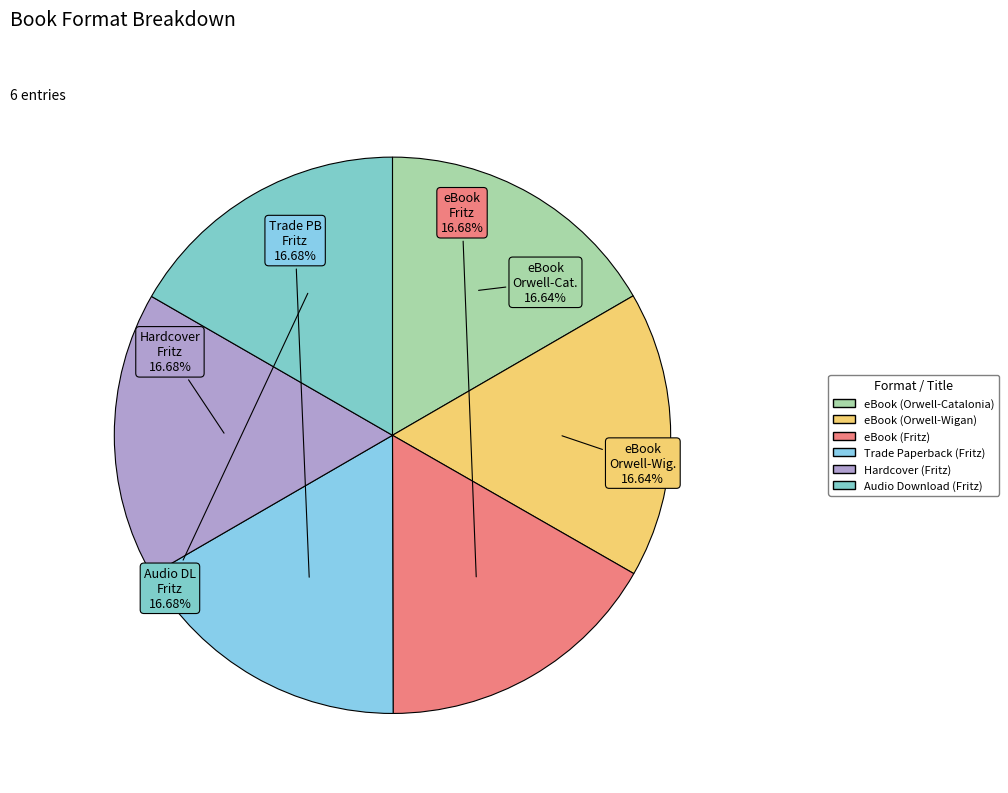

To the nearest percent, what portion does Trade Paperback (Fritz) represent?

17%